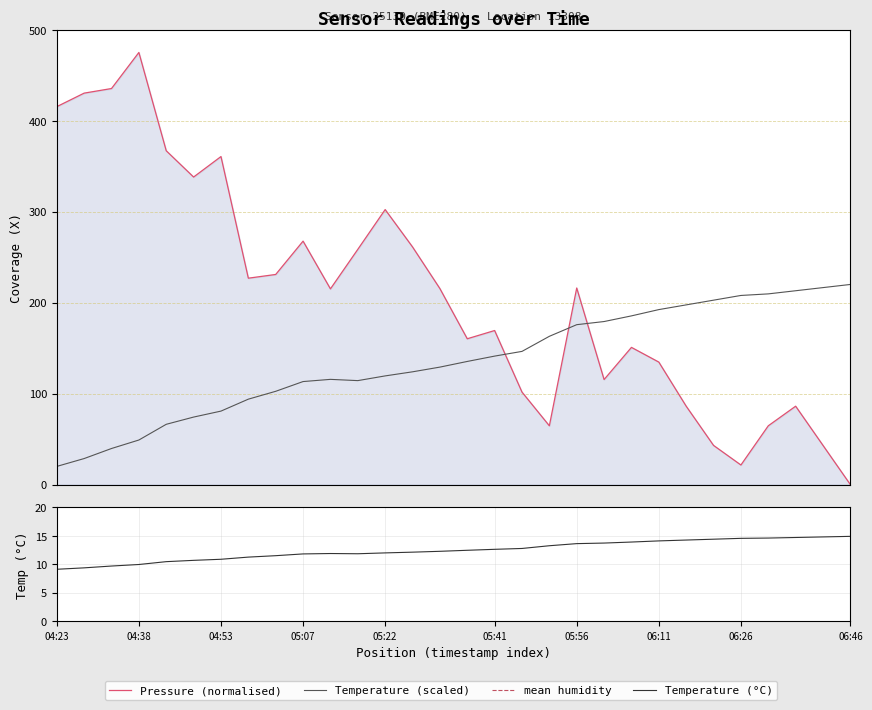

True or false: pressure has a value of 160.3 at 15.

True